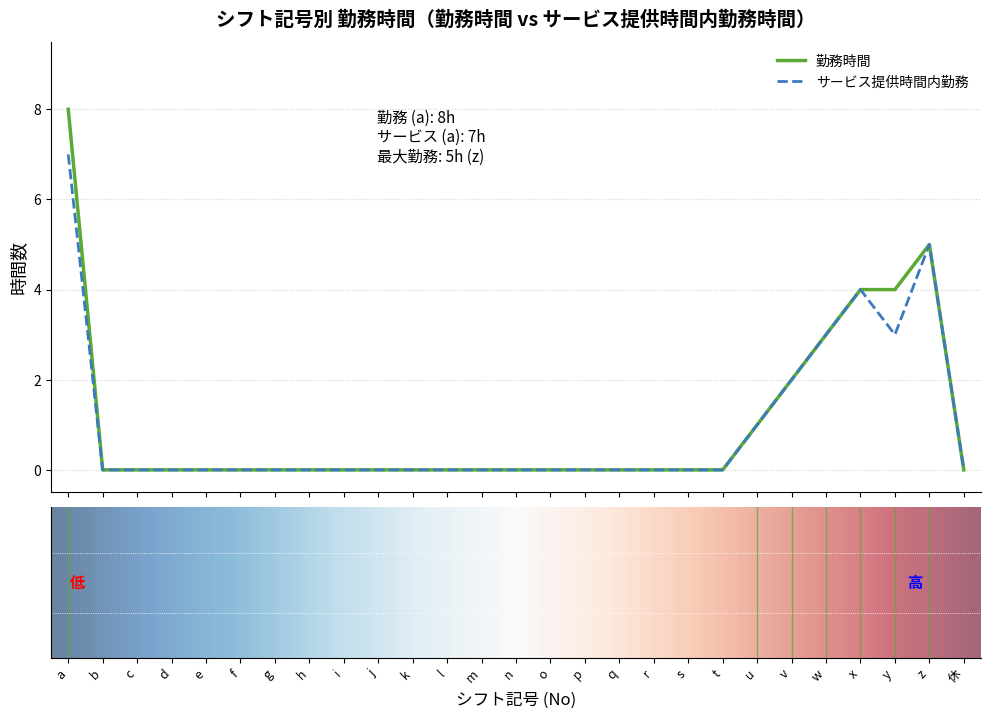

What is the average value of the 勤務時間 series?

1